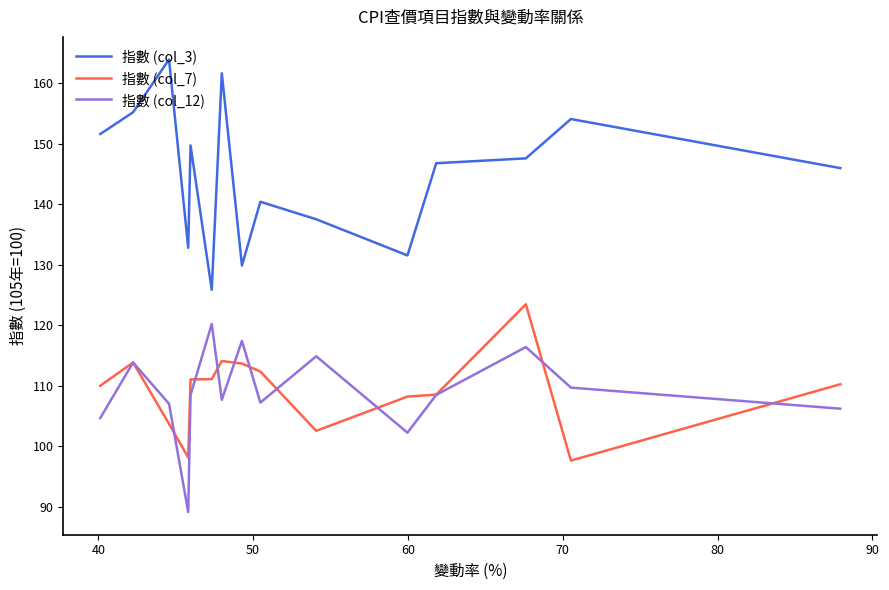

What is the minimum value shown in the chart?

89.1